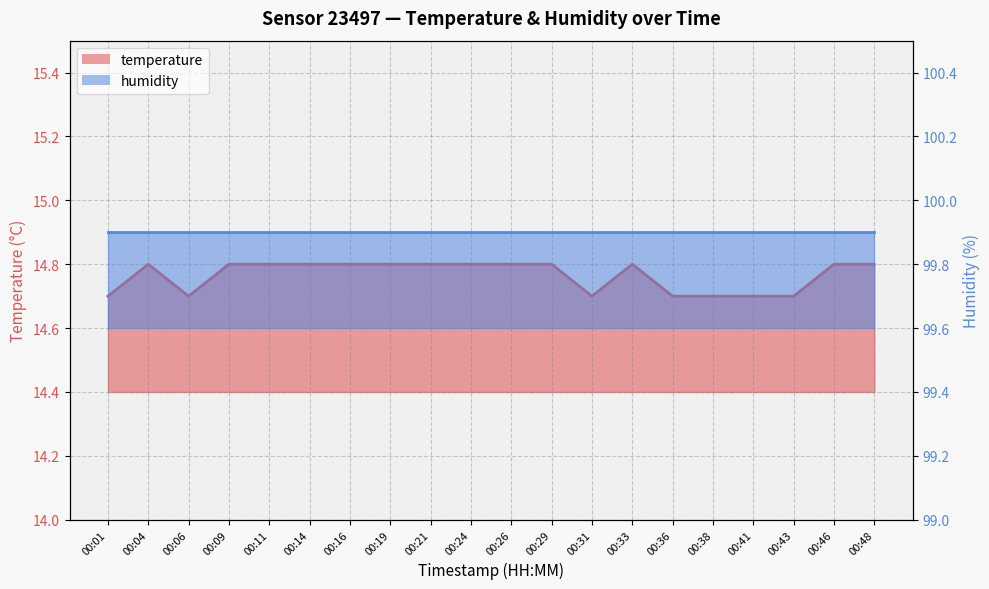

The value at 00:36 is 20.8. True or false?

False